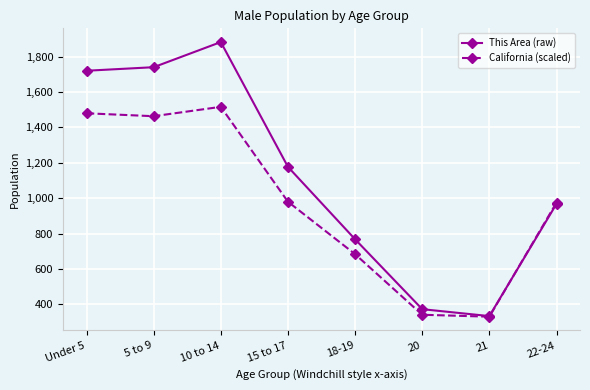

What position from the right is 15 to 17?

5